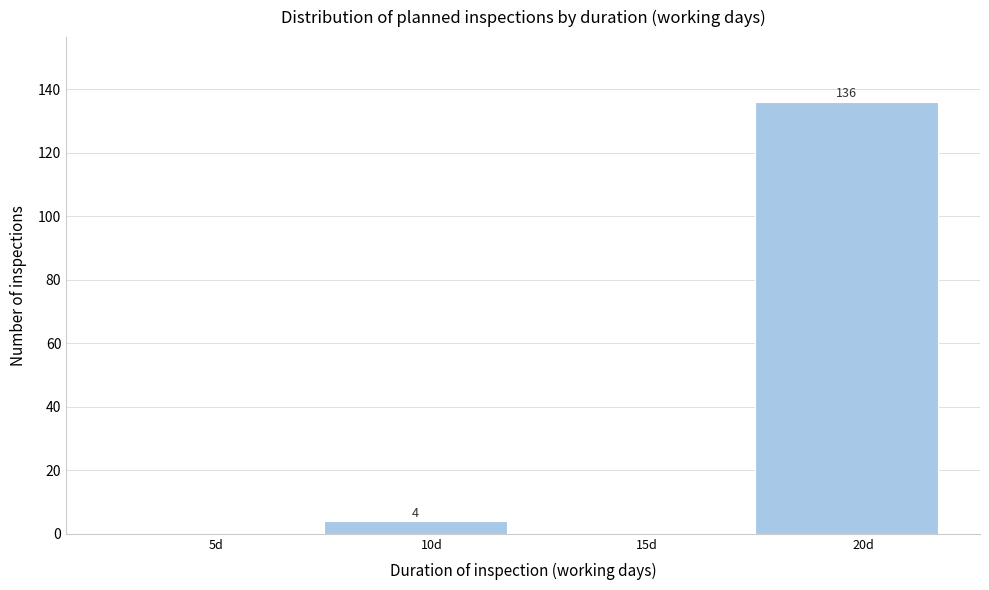

Reading right to left, extract all data points from this chart.

20d=136	15d=0	10d=4	5d=0